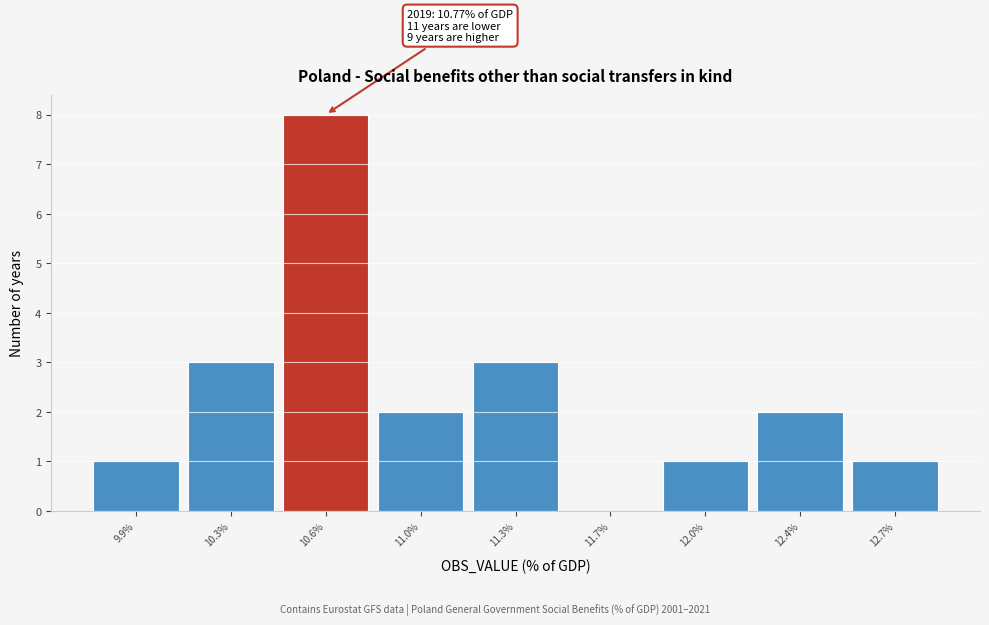

Over which range of the x-axis is the bar tallest?

10.45 to 10.80